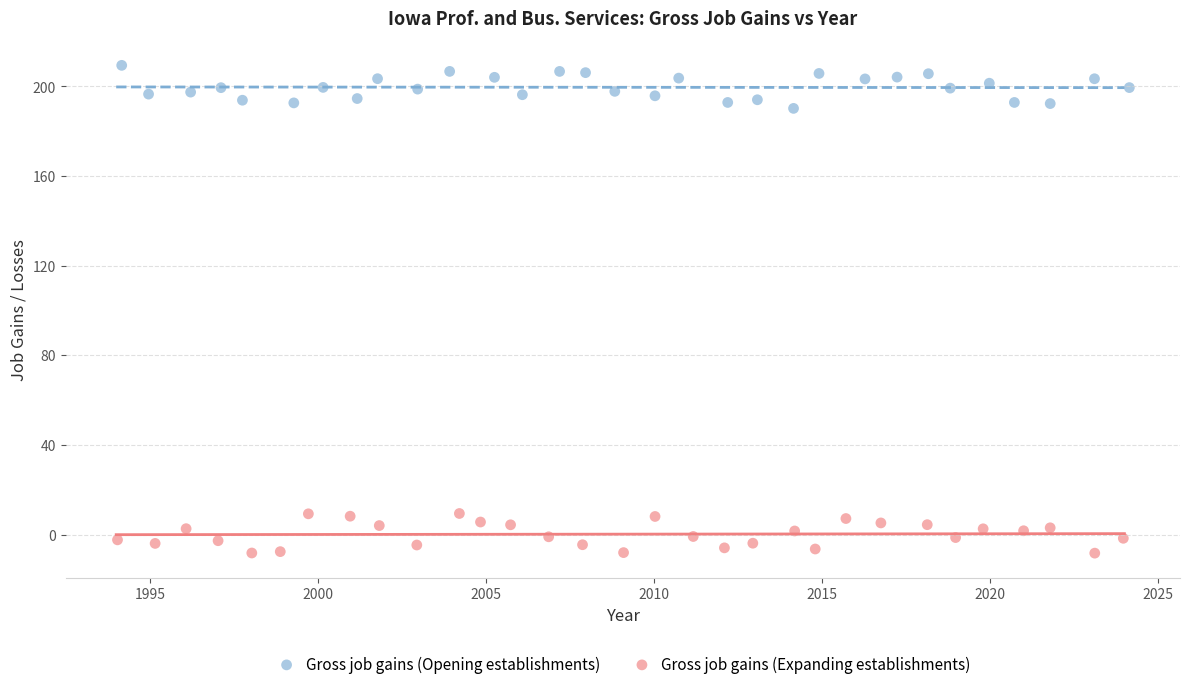

Which series reaches the maximum Y coordinate?

Gross job gains (Opening establishments)